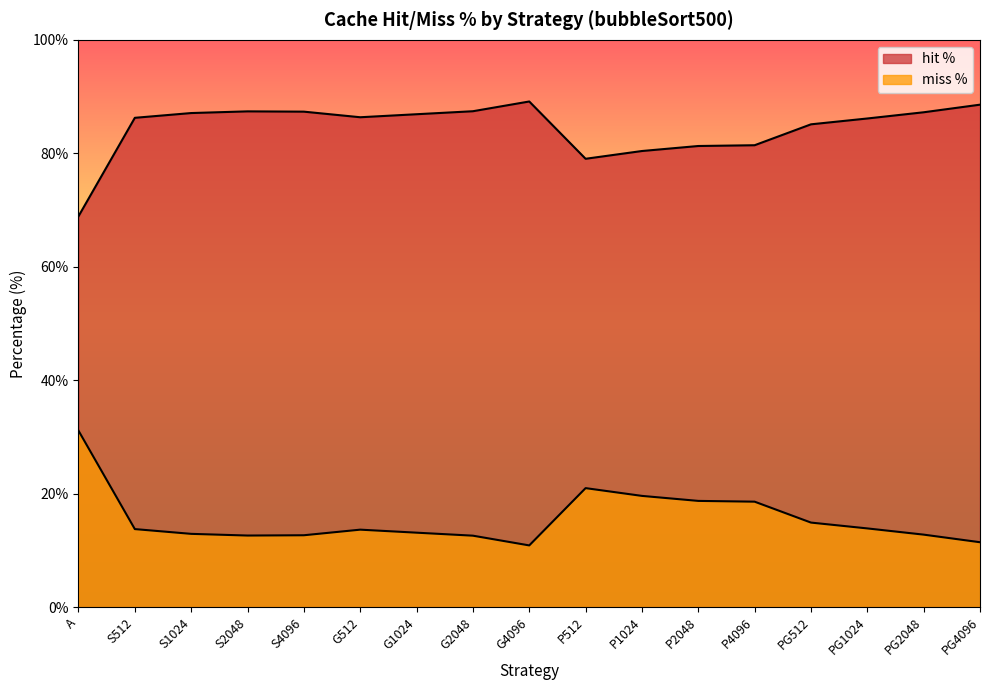

At which category does the chart reach its peak across all series?

G4096